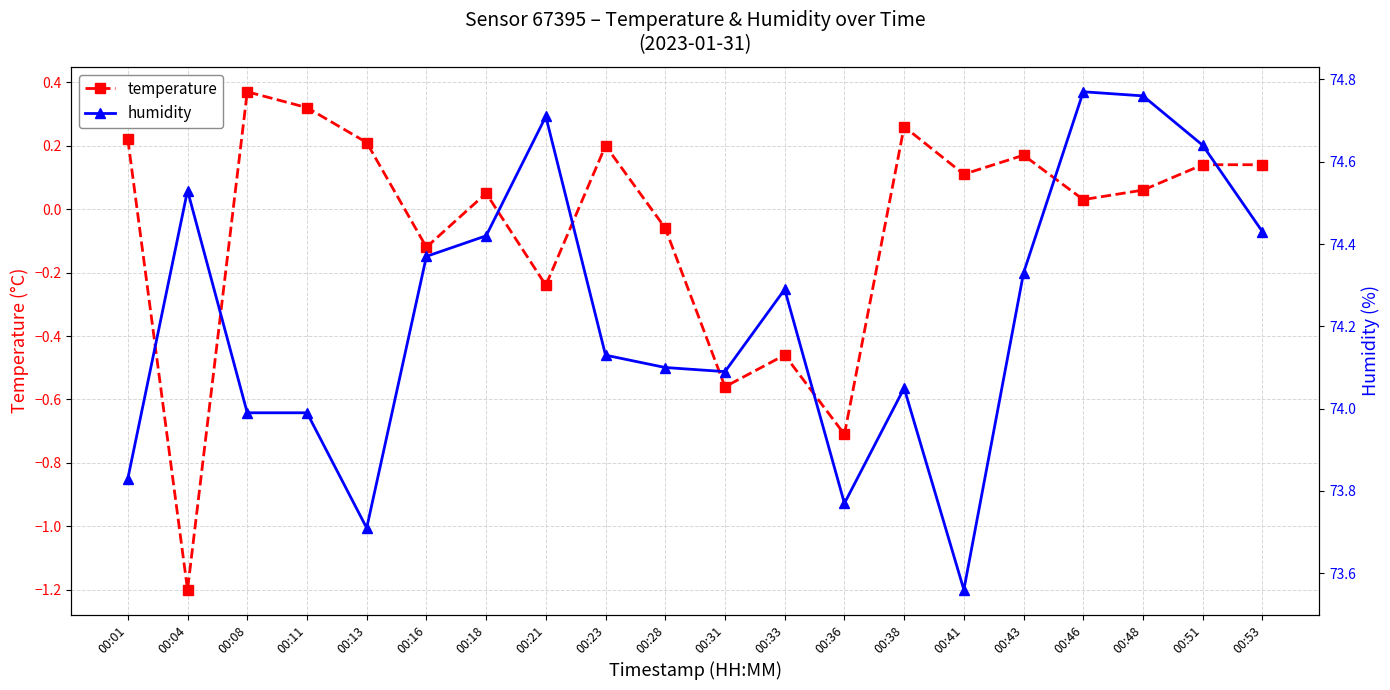

What is the smallest value displayed?

-1.2